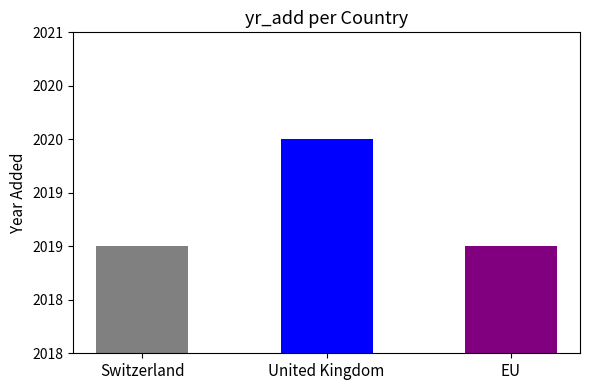

What is the sum of the values at Switzerland and EU?

4038